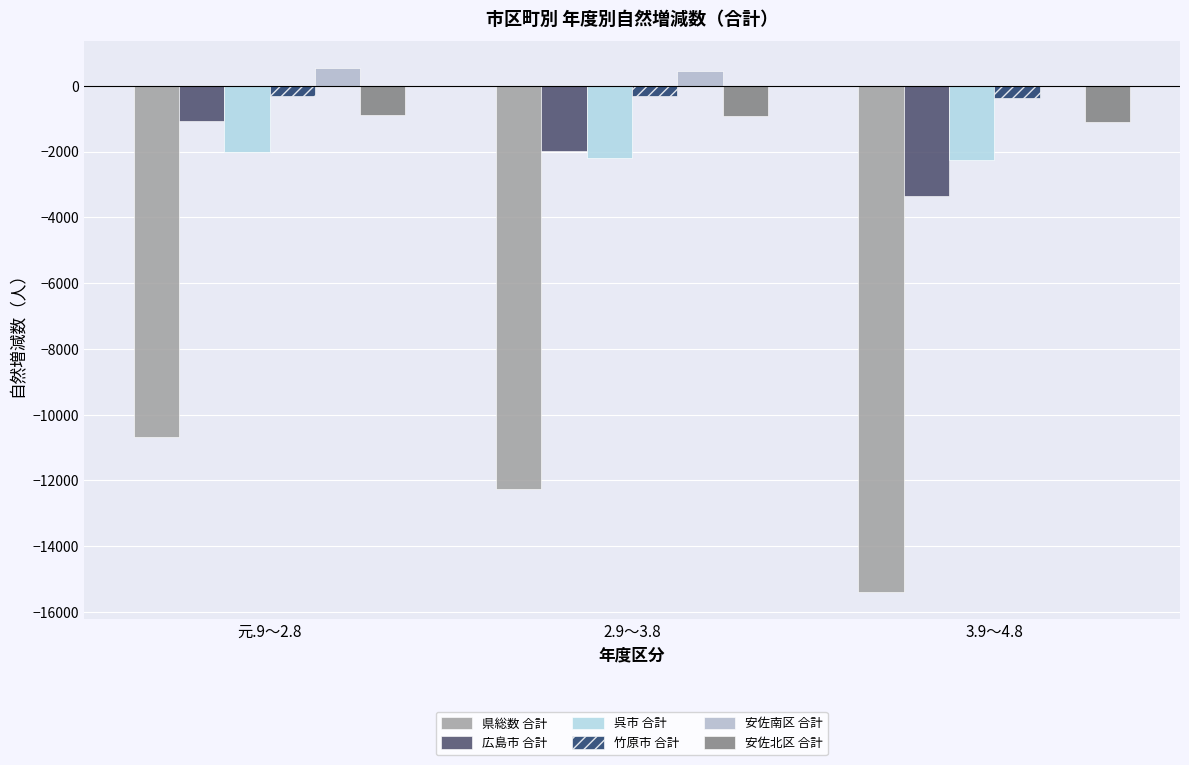

How many data points in 安佐北区 合計 are above -921?

1